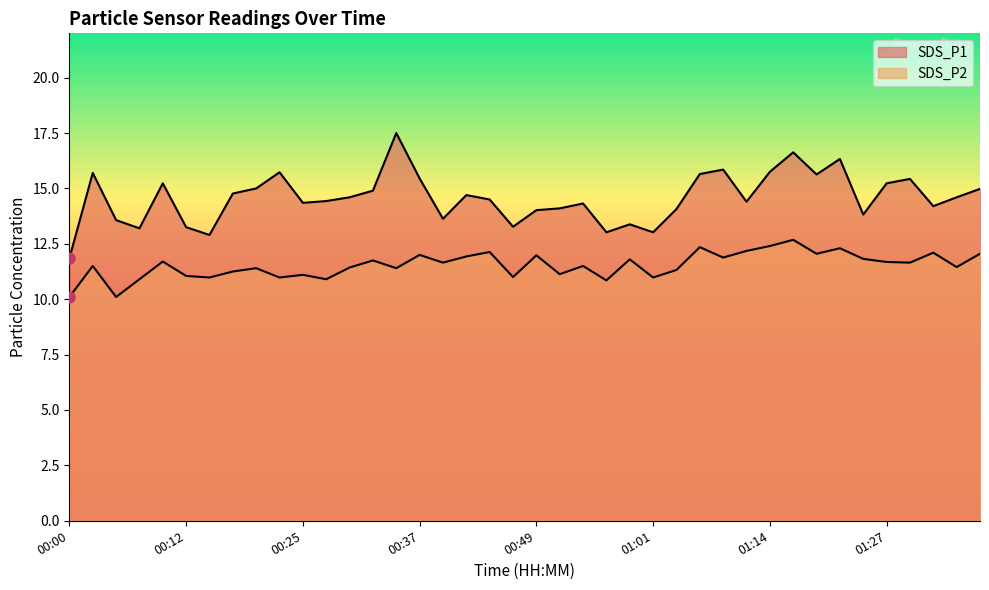

True or false: SDS_P2 and SDS_P1 cross at least once.

False